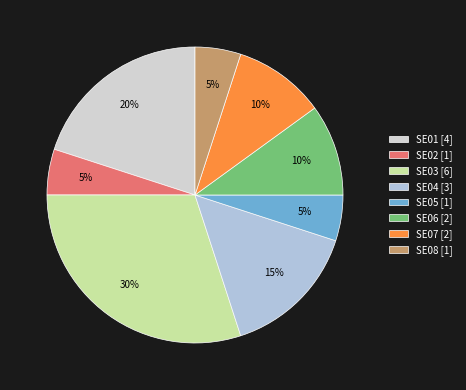

How many slices are in this pie chart?

8